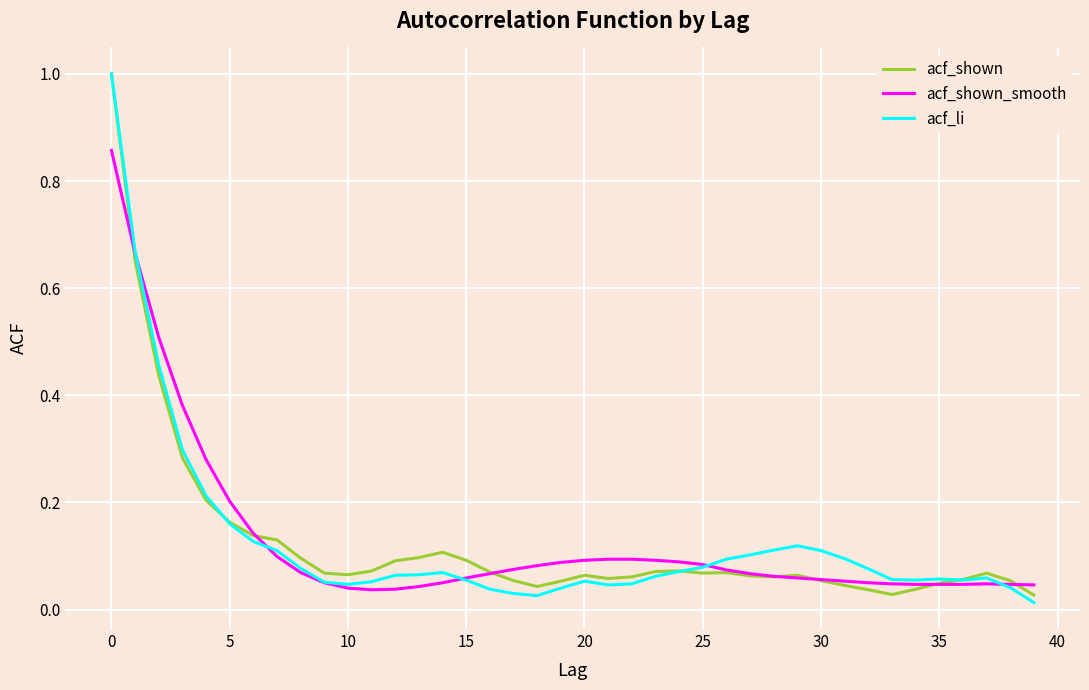

Is this an area chart (filled region under the line)?

No